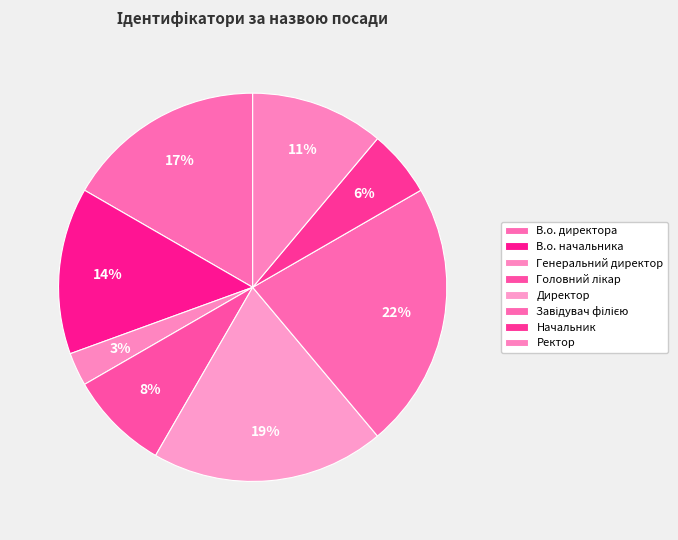

To the nearest percent, what is the average slice percentage?

12%